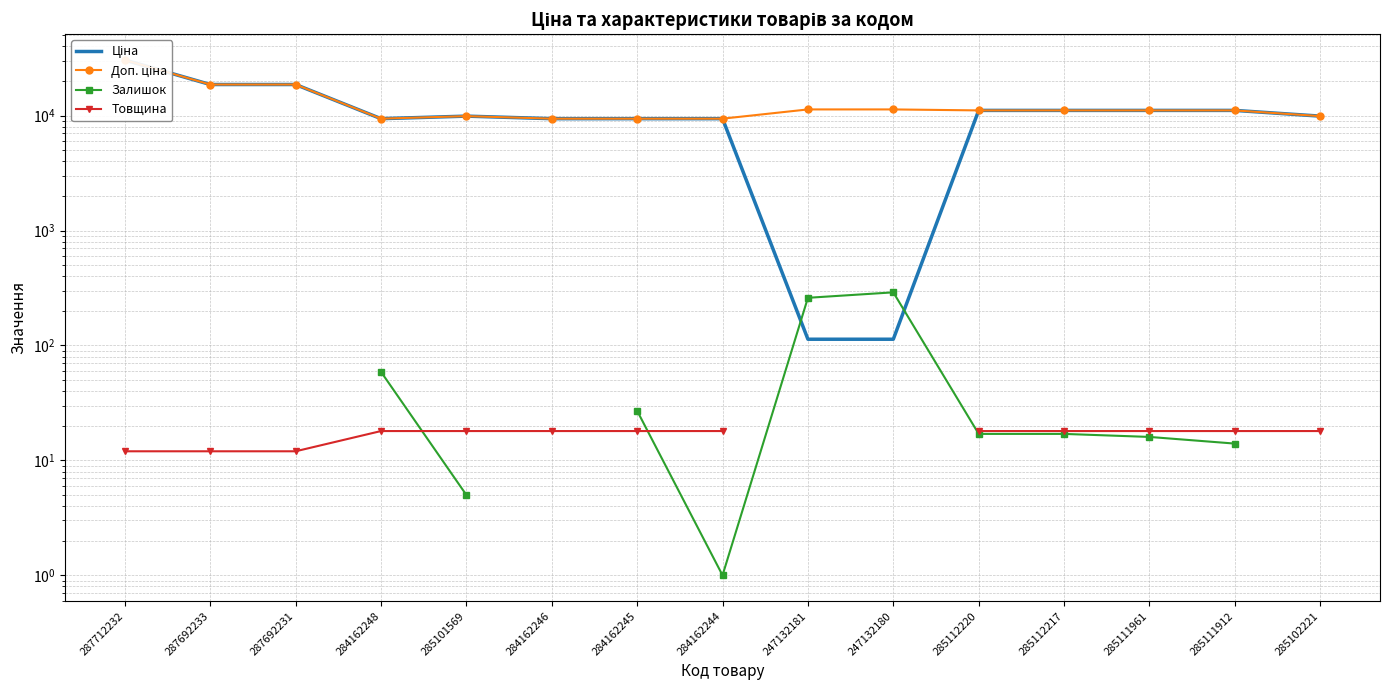

What value does the Ціна series have at 284162244?

9416.9